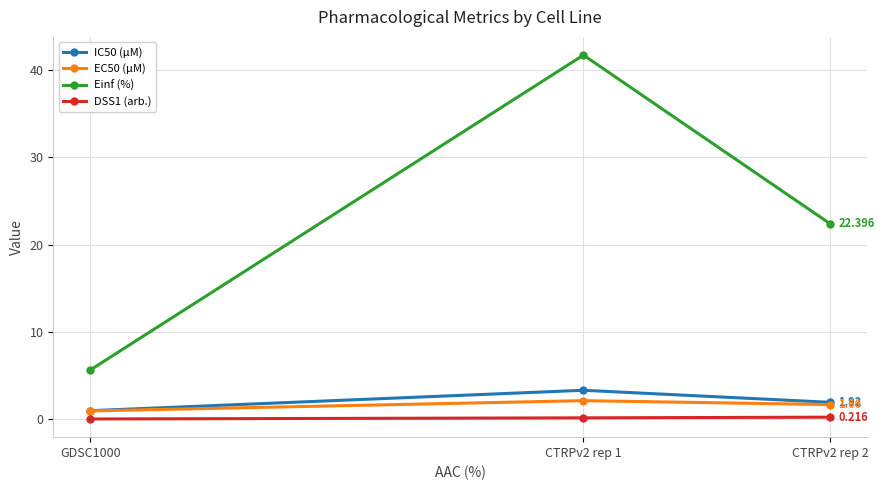

True or false: IC50 (µM) has a value of 1.0 at GDSC1000.

True